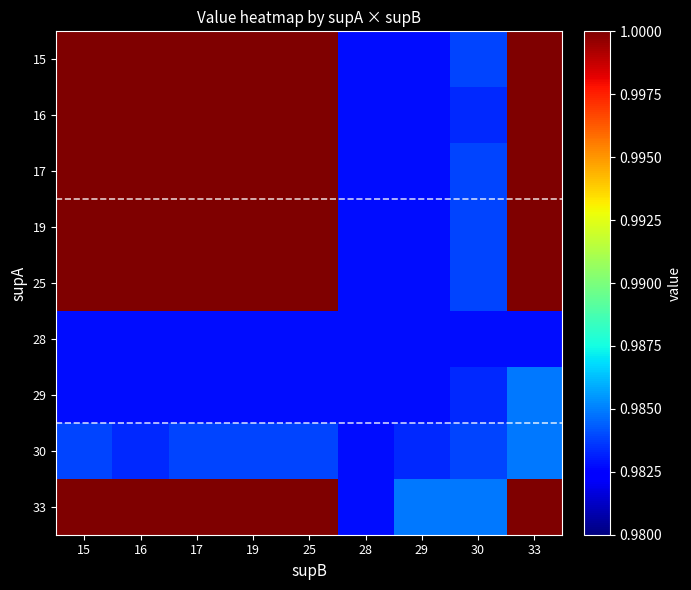

What is the total value across all series at 17?

8.9